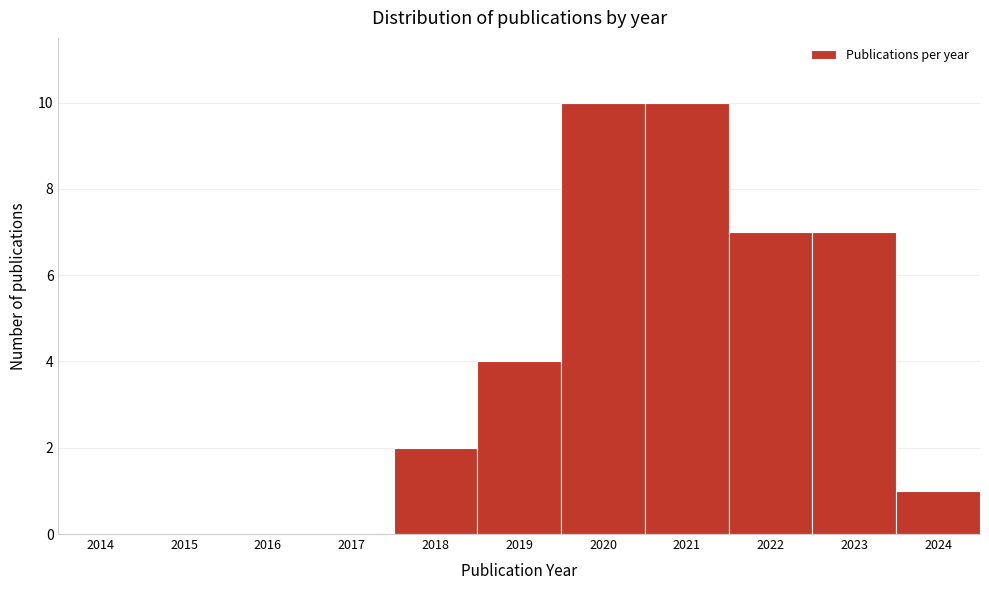

Reading left to right, extract all data points from this chart.

2014=0	2015=0	2016=0	2017=0	2018=2	2019=4	2020=10	2021=10	2022=7	2023=7	2024=1